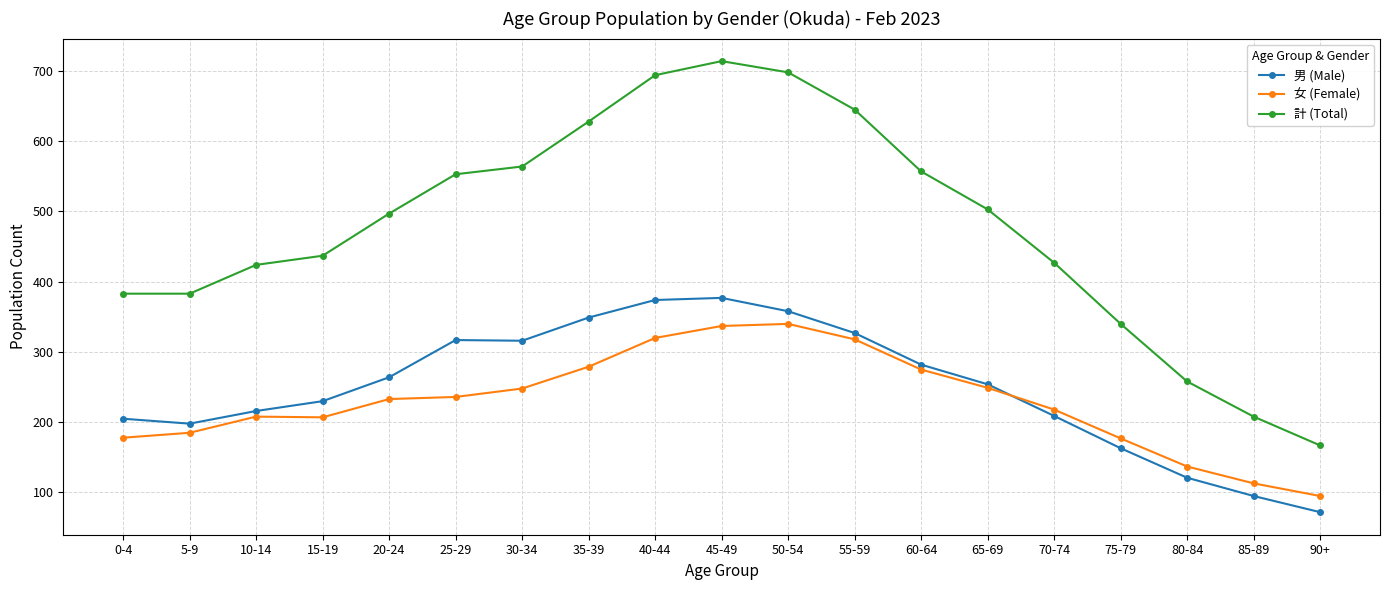

The value of 男 (Male) at 25-29 is 560. True or false?

False